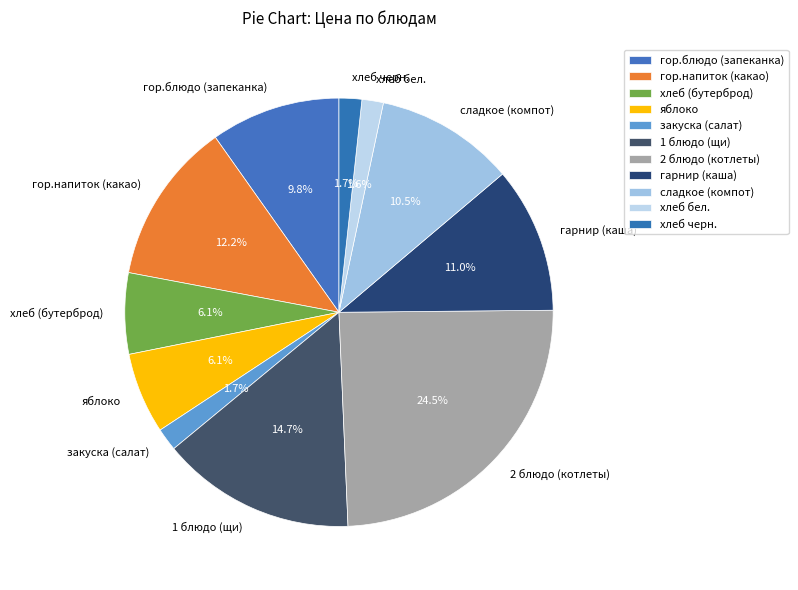

To the nearest percent, what is the difference between the largest and smallest slice percentages?

23%